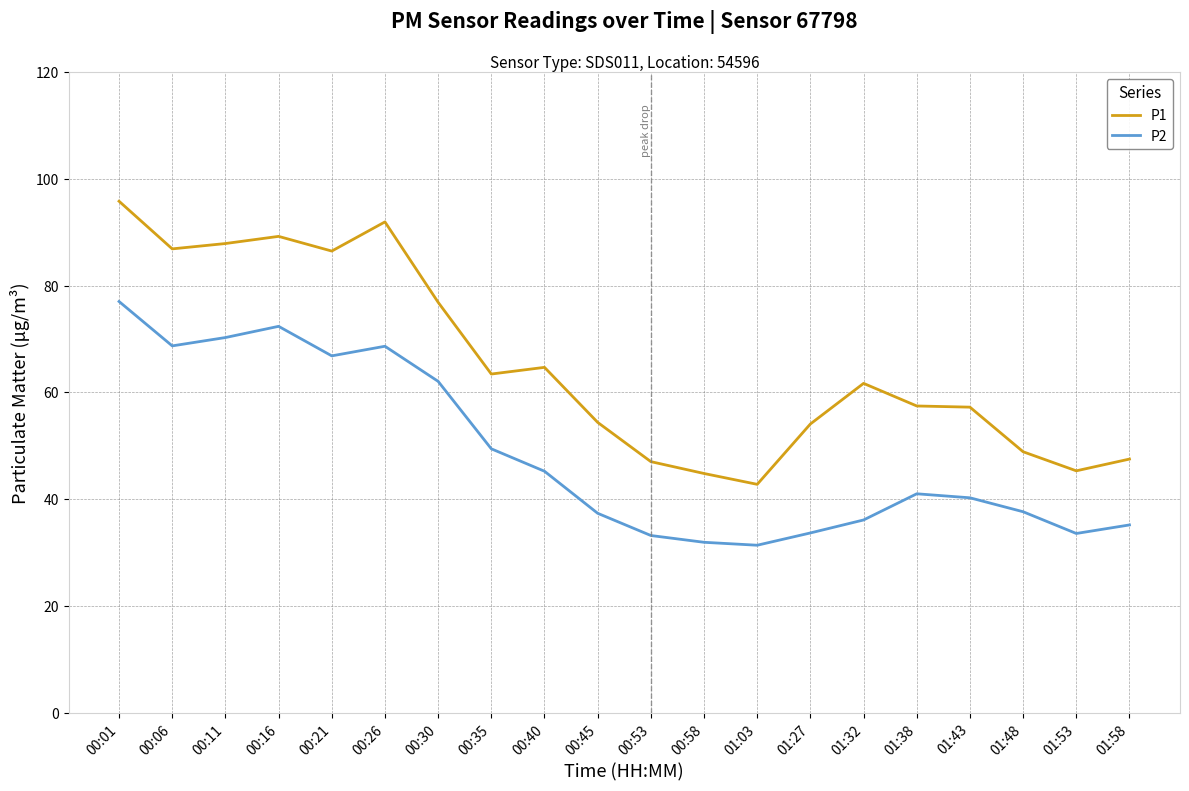

What is the spread (max minus min) of values at 01:48?

11.2